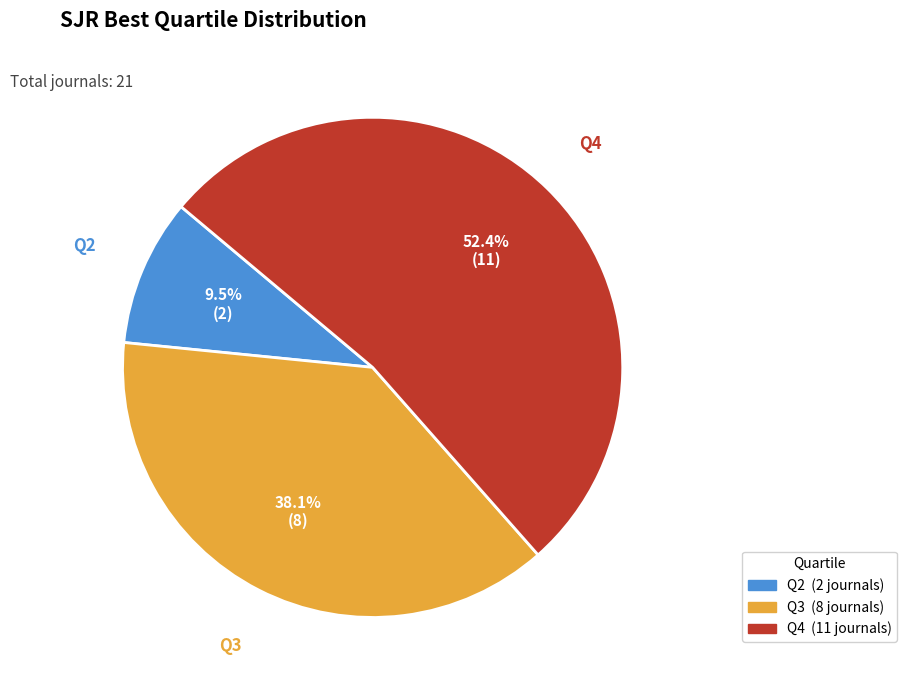

What is the total percentage of Q2 and Q3?

47.6%